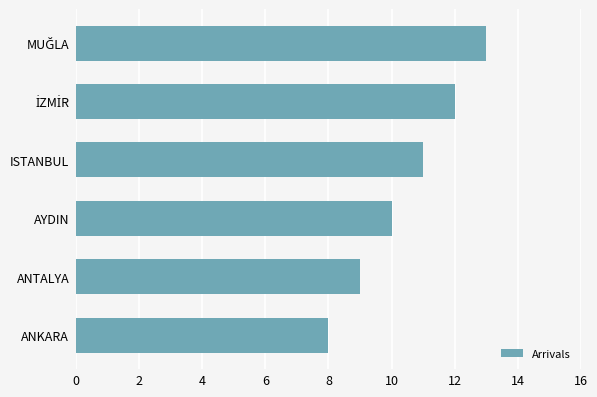

What is the minimum value shown in the chart?

8